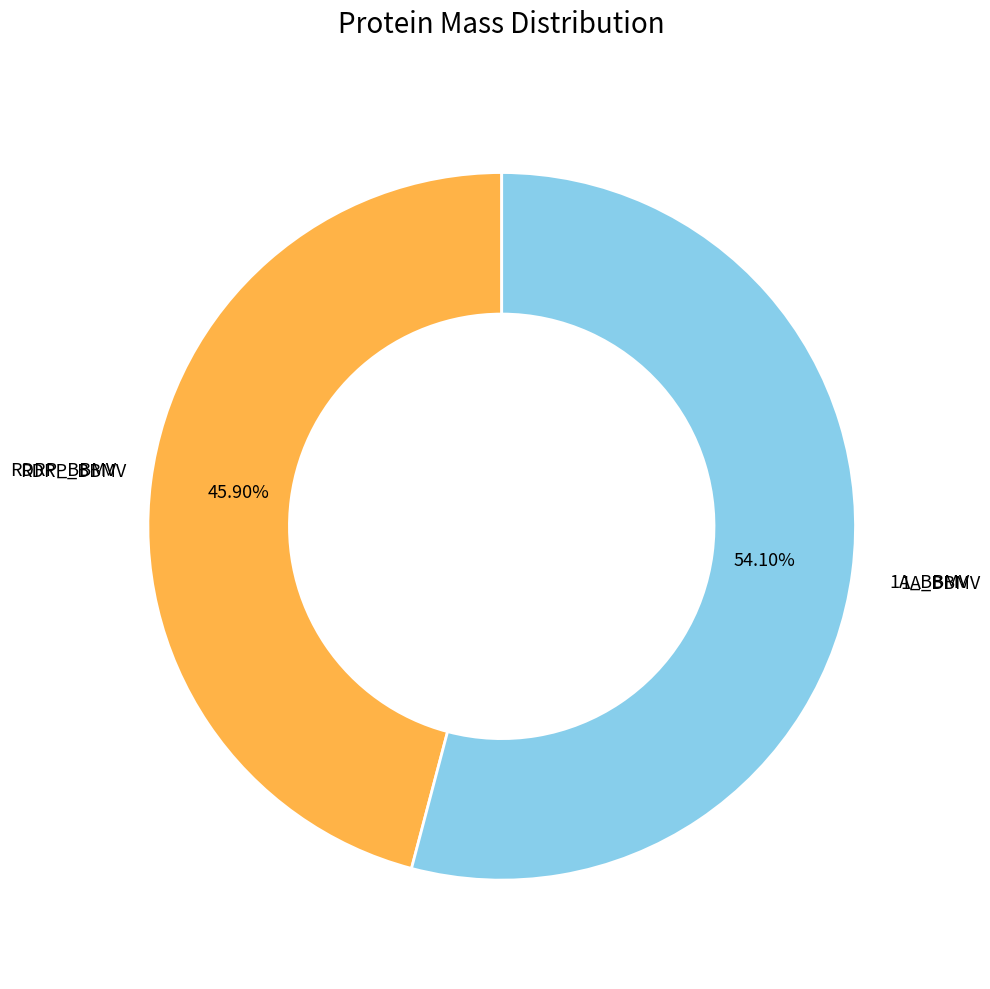

Is there any slice that represents more than half of the pie?

Yes